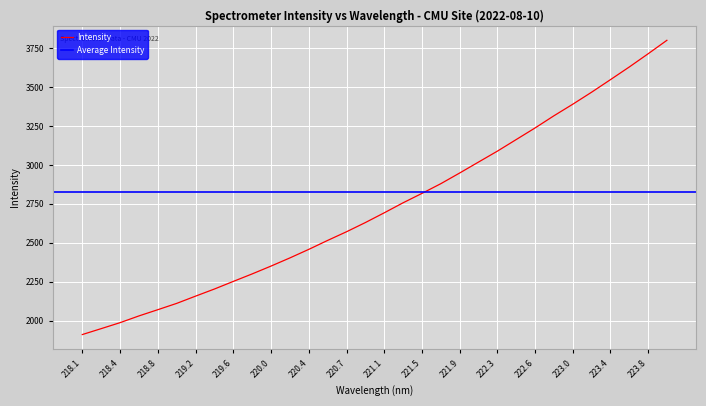

Is it true that the value at 219.0156 is 2110.1?

True